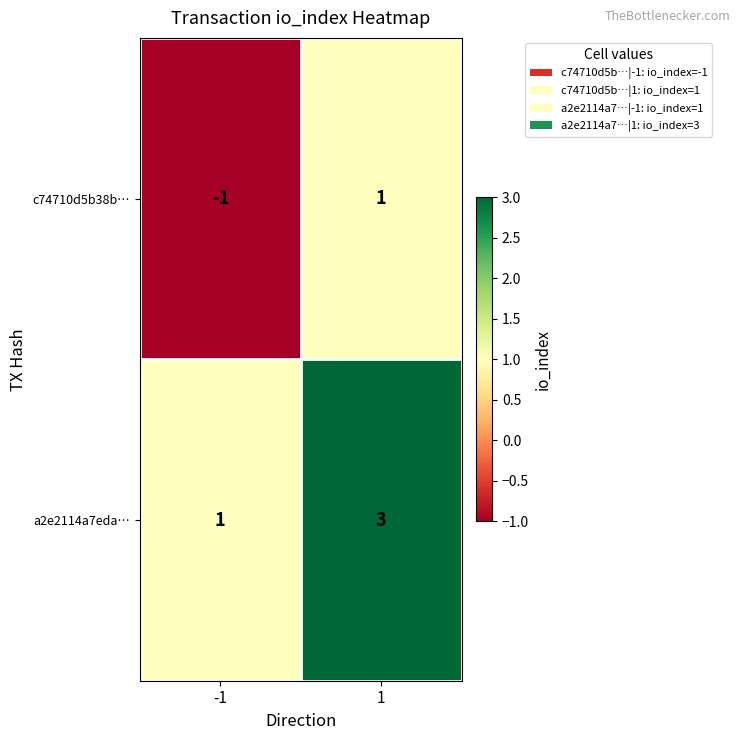

How many data points does each series have?

2